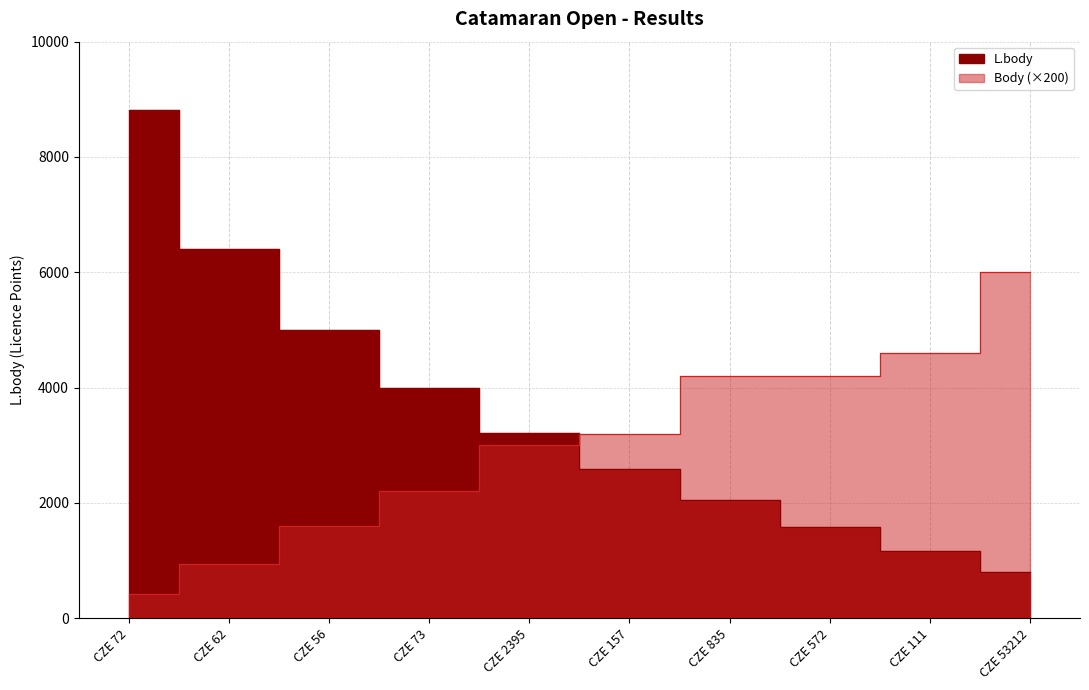

At CZE 53212, list the series in order from largest to smallest.

Body, L.body